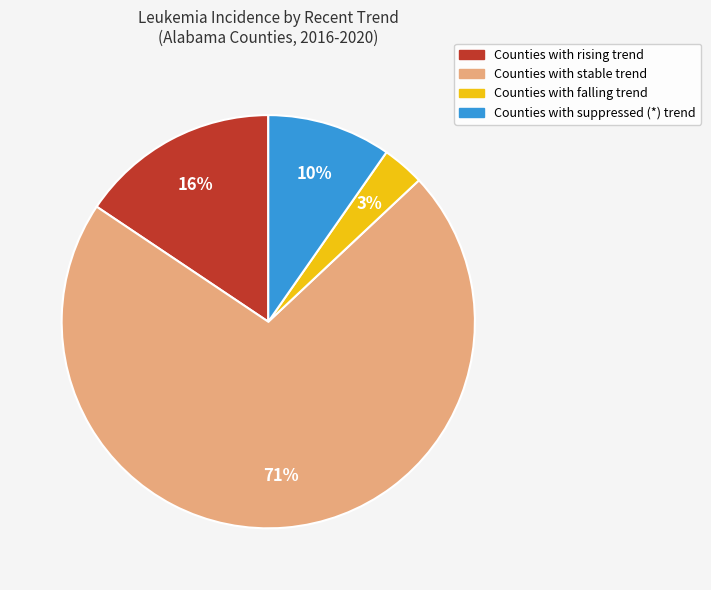

Does any single category account for the majority?

Yes